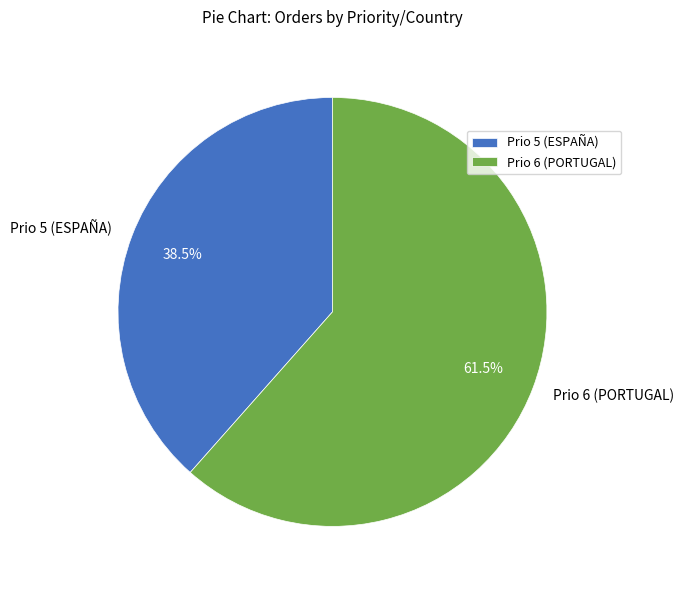

What is the ratio of the value at Prio 6 (PORTUGAL) to the value at Prio 5 (ESPAÑA)?

1.6